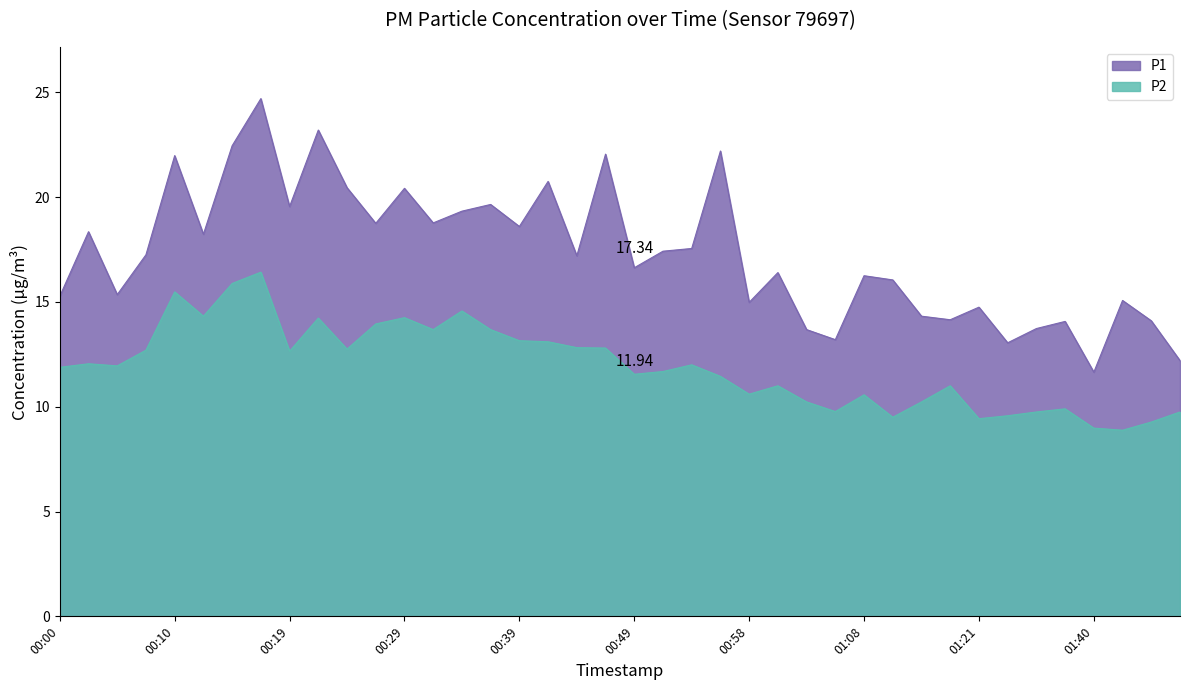

Rank the categories by P1 value from highest to lowest.

00:17, 00:22, 00:15, 00:56, 00:46, 00:10, 00:41, 00:24, 00:29, 00:36, 00:19, 00:34, 00:32, 00:27, 00:39, 00:02, 00:12, 00:54, 00:51, 00:07, 00:44, 00:49, 01:01, 01:08, 01:14, 00:05, 00:00, 01:42, 00:58, 01:21, 01:16, 01:19, 01:45, 01:35, 01:32, 01:03, 01:06, 01:24, 01:47, 01:40